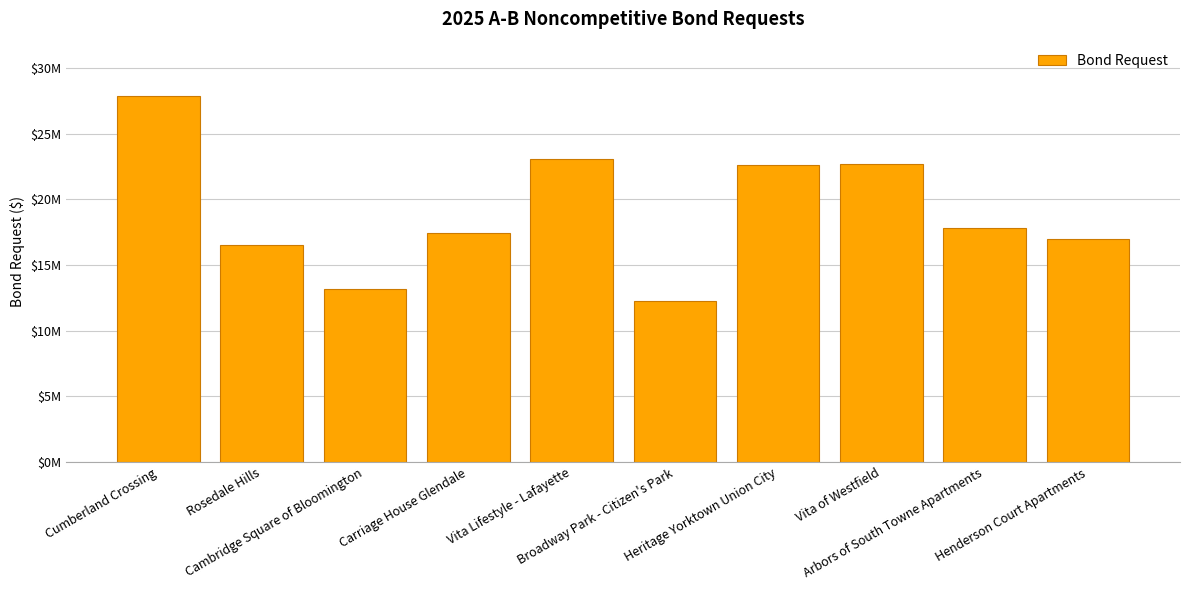

Does the chart contain any negative values?

No